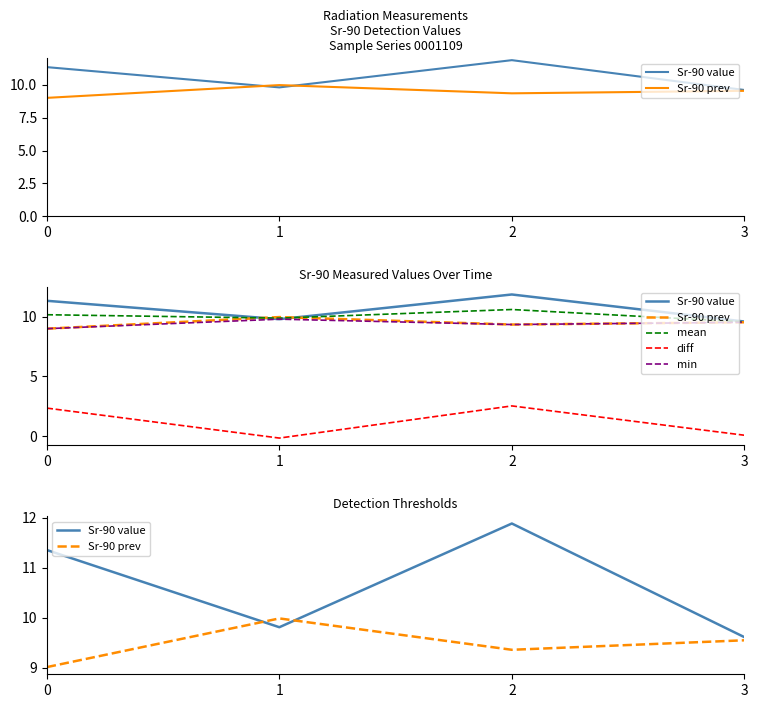

Does the chart have visible grid lines?

No